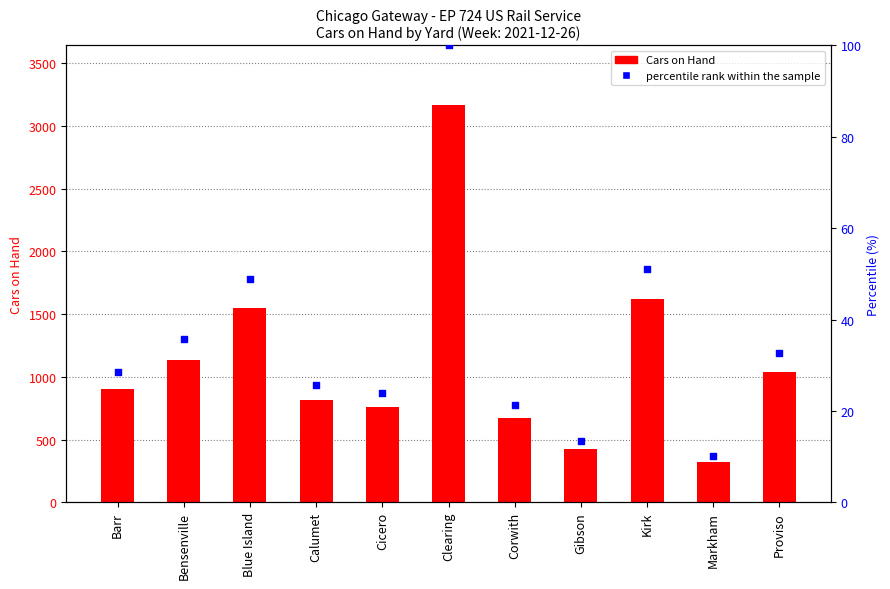

Which series has the largest Y range (max minus min)?

Cars on Hand